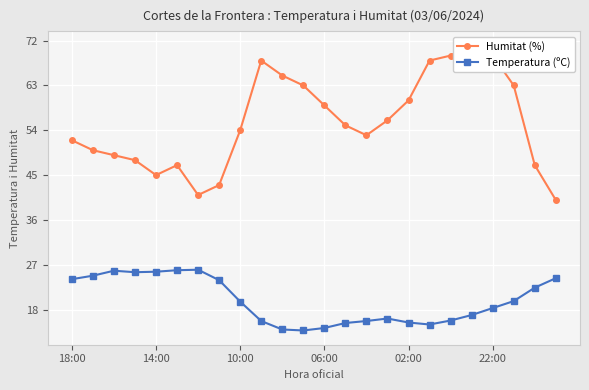

True or false: Temperatura (ºC) and Humitat (%) cross at least once.

False